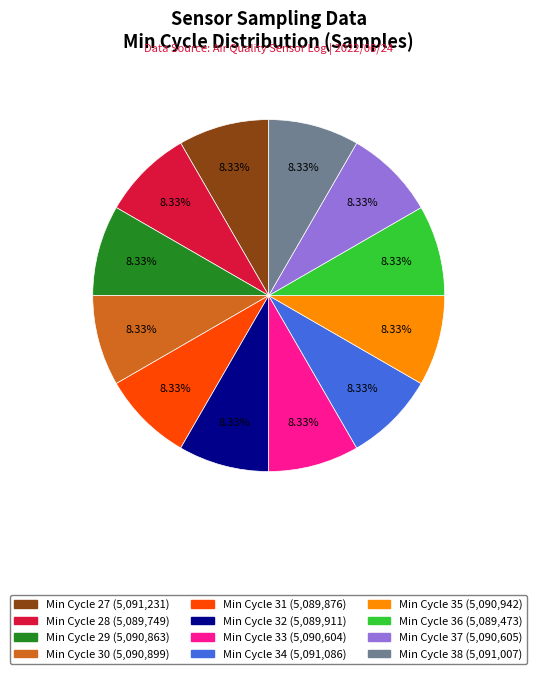

How many segments does this pie chart have?

12